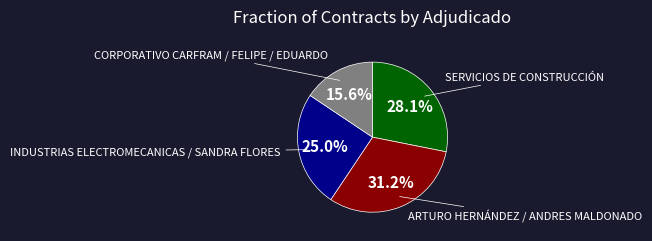

Does any single category account for the majority?

No